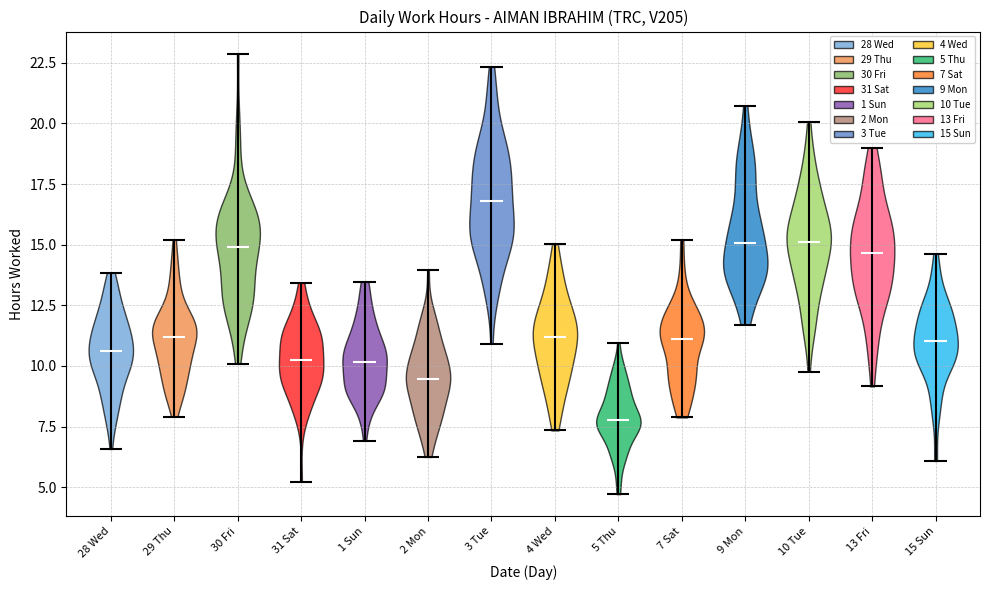

Reading left to right, read every violin against the y-axis: where its median line is, and the lowest and highest points it reaches. The values are not printed on the chart, so give them approximately, as read against the axis.

28 Wed: median line 10.5, lowest point 6.5, highest point 14.0
29 Thu: median line 11.0, lowest point 8.0, highest point 15.0
30 Fri: median line 15.0, lowest point 10.0, highest point 23.0
31 Sat: median line 10.0, lowest point 5.0, highest point 13.5
1 Sun: median line 10.0, lowest point 7.0, highest point 13.5
2 Mon: median line 9.5, lowest point 6.0, highest point 14.0
3 Tue: median line 17.0, lowest point 11.0, highest point 22.5
4 Wed: median line 11.0, lowest point 7.5, highest point 15.0
5 Thu: median line 8.0, lowest point 4.5, highest point 11.0
7 Sat: median line 11.0, lowest point 8.0, highest point 15.0
9 Mon: median line 15.0, lowest point 11.5, highest point 20.5
10 Tue: median line 15.0, lowest point 10.0, highest point 20.0
13 Fri: median line 14.5, lowest point 9.0, highest point 19.0
15 Sun: median line 11.0, lowest point 6.0, highest point 14.5